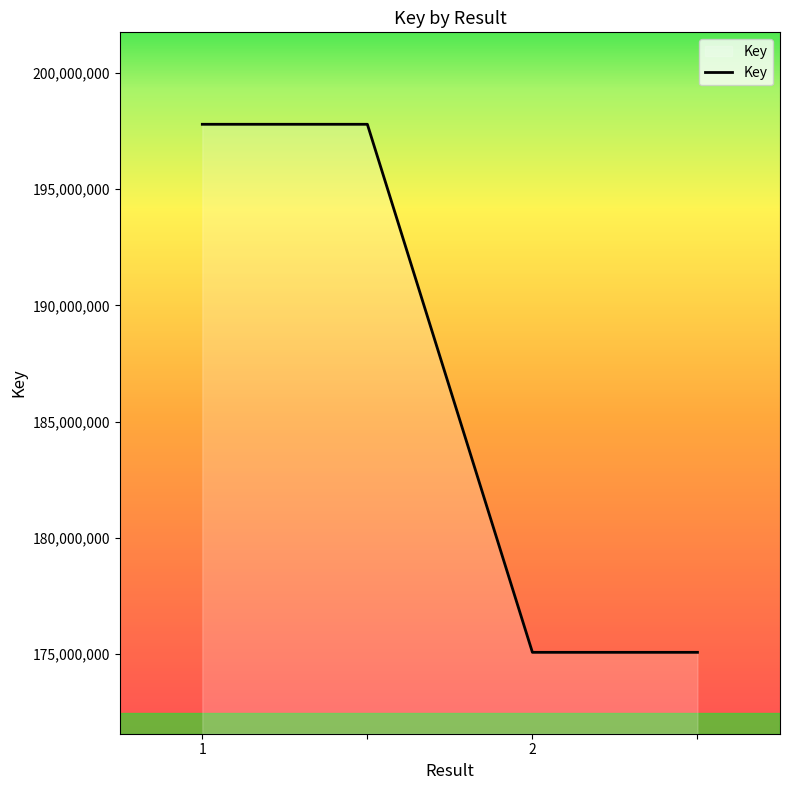

What is the sum of all values?

745747042